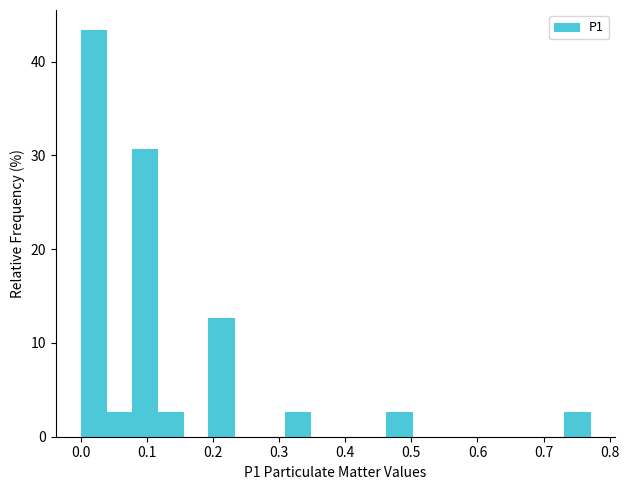

Read against the x-axis, roughly where is the centre of the tallest bar?

0.02